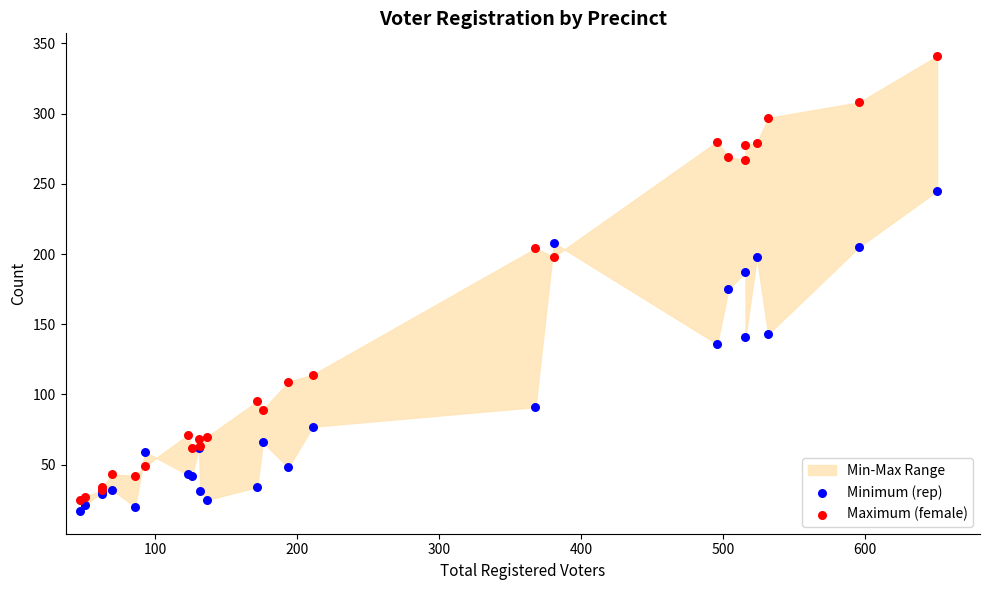

Which series contains the lowest Y value?

Minimum (rep)